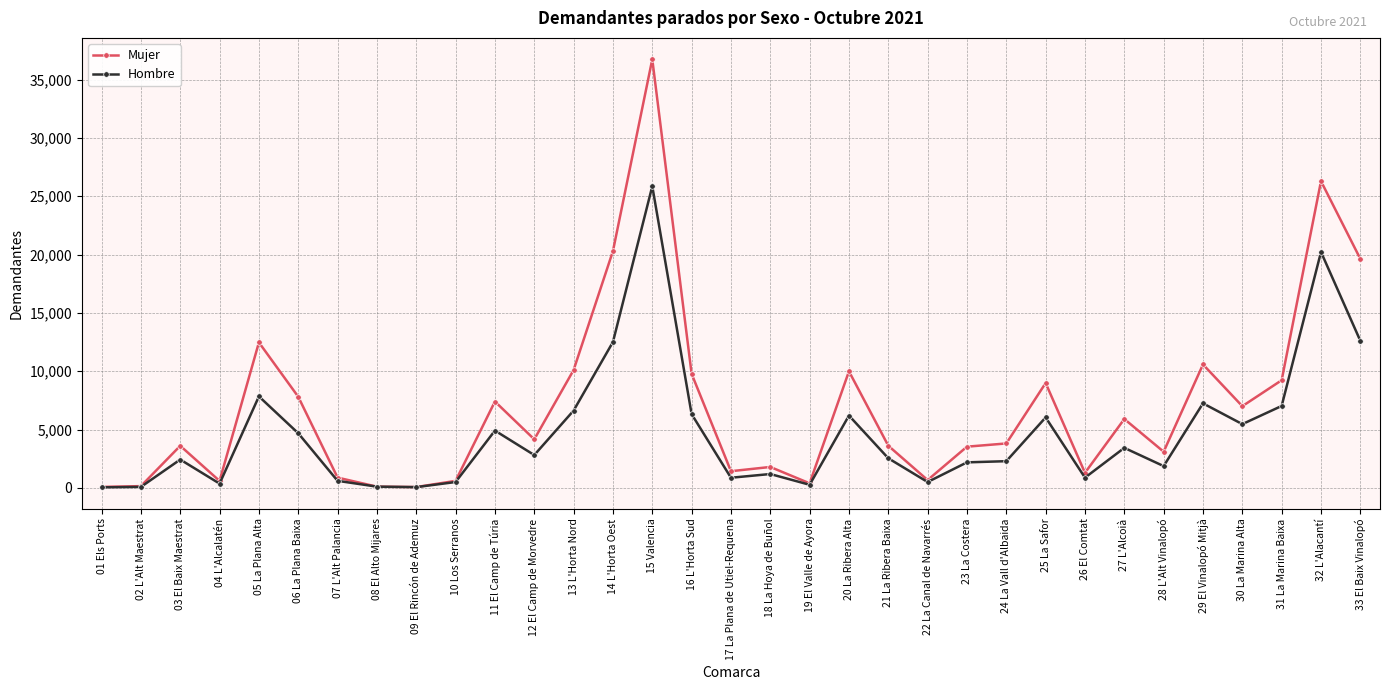

True or false: Mujer has a value of 10986 at 15 Valencia.

False